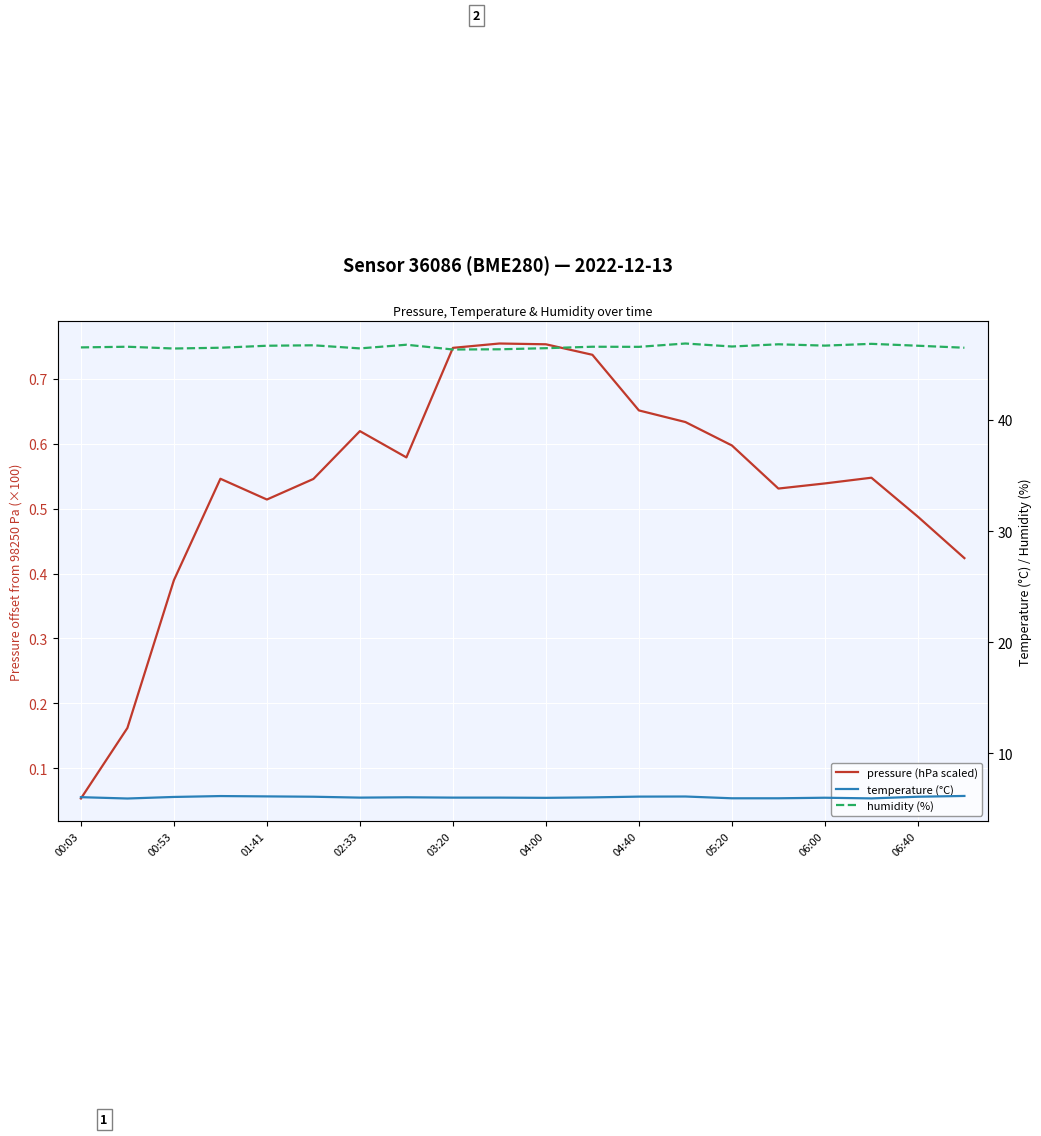

What is the sum of all pressure (hPa scaled) values?

10.8